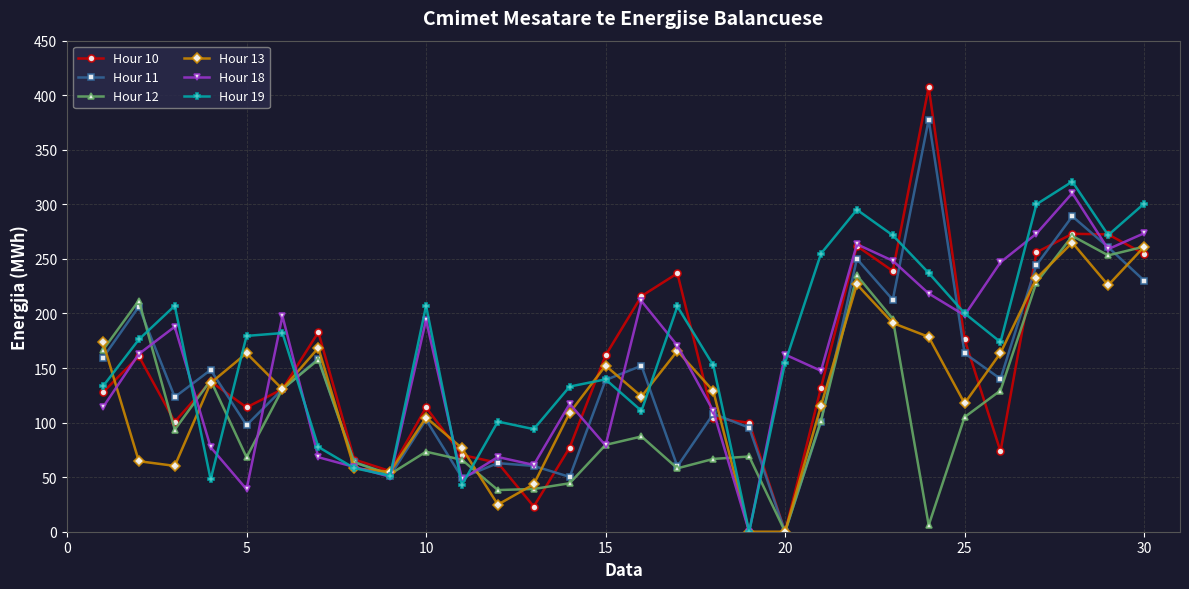

Which series has the largest total across all categories?

Hour 19